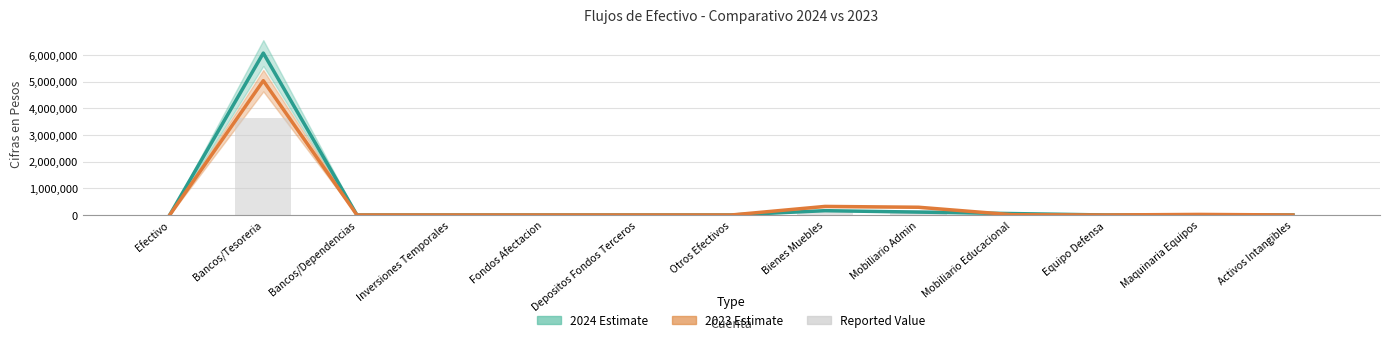

Which has a higher value, Fondos Afectacion or Equipo Defensa?

Fondos Afectacion